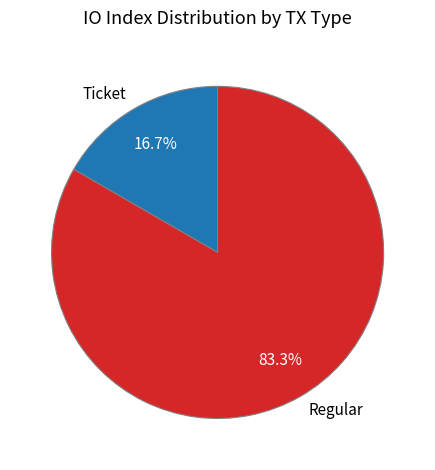

Count the number of slices in the pie.

2